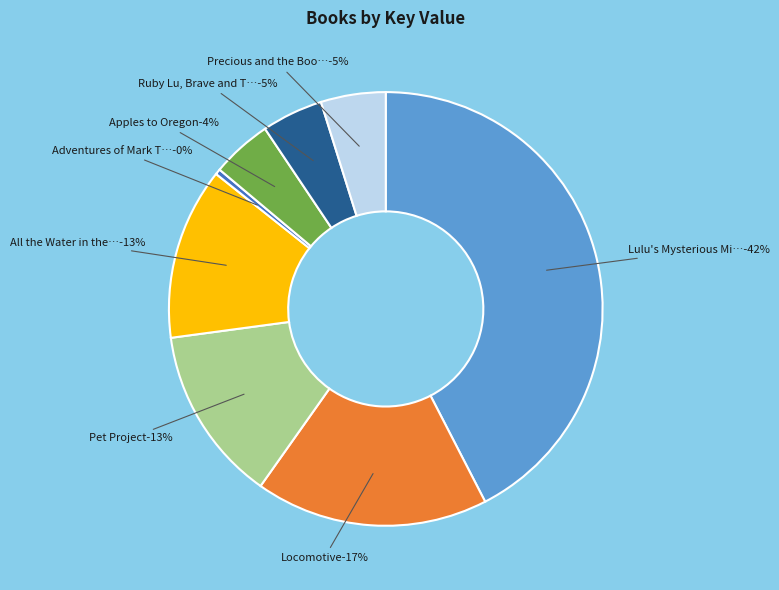

Rank the categories by value from highest to lowest.

Lulu's Mysterious Mission, Locomotive, Pet Project, All the Water in the World, Precious and the Boo Hag, Ruby Lu, Brave and True, Apples to Oregon, Adventures of Mark Twain